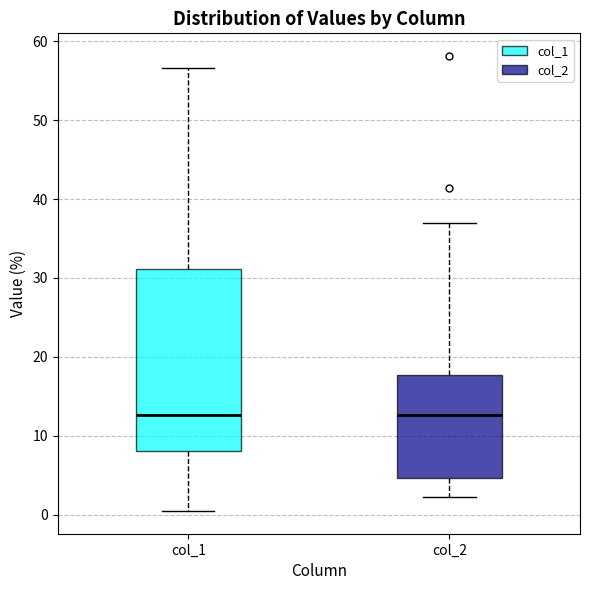

Which box is the tallest, from its lower edge to its upper edge?

col_1